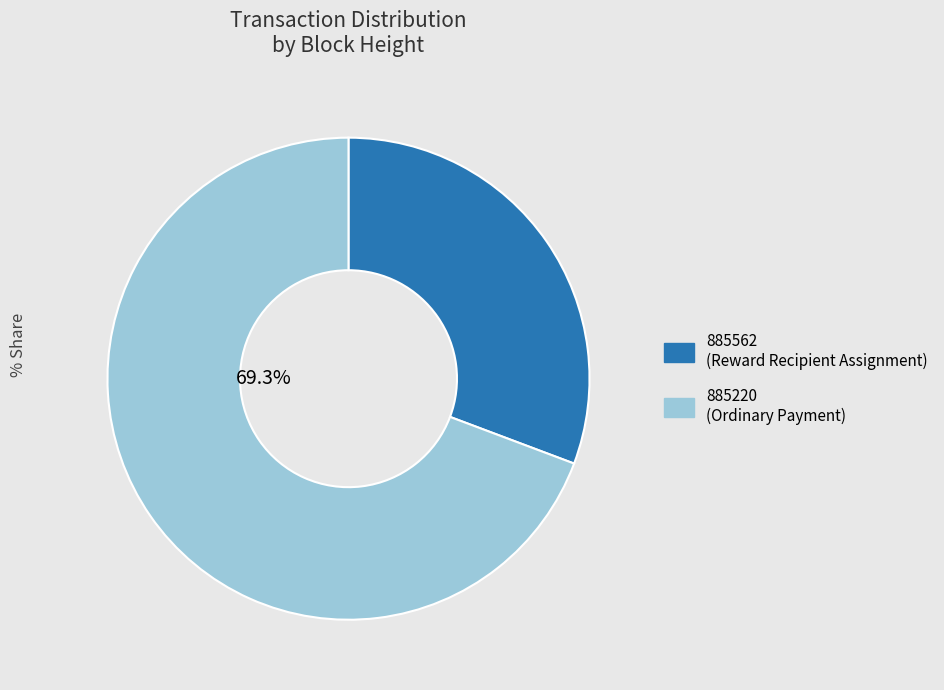

Approximately how many times larger is the value at 885220 compared to 885562?

2.3